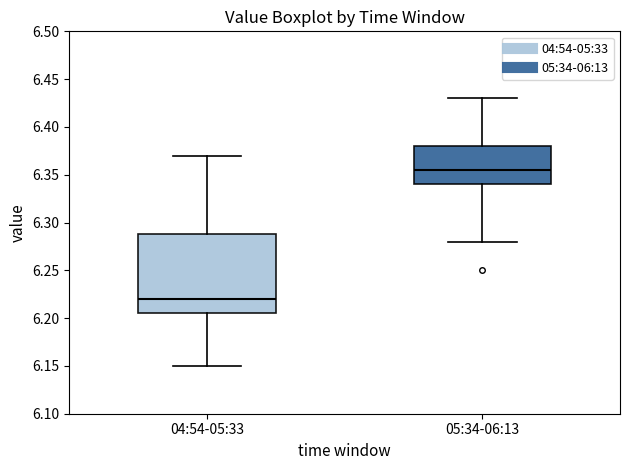

Which box is the tallest, from its lower edge to its upper edge?

04:54-05:33